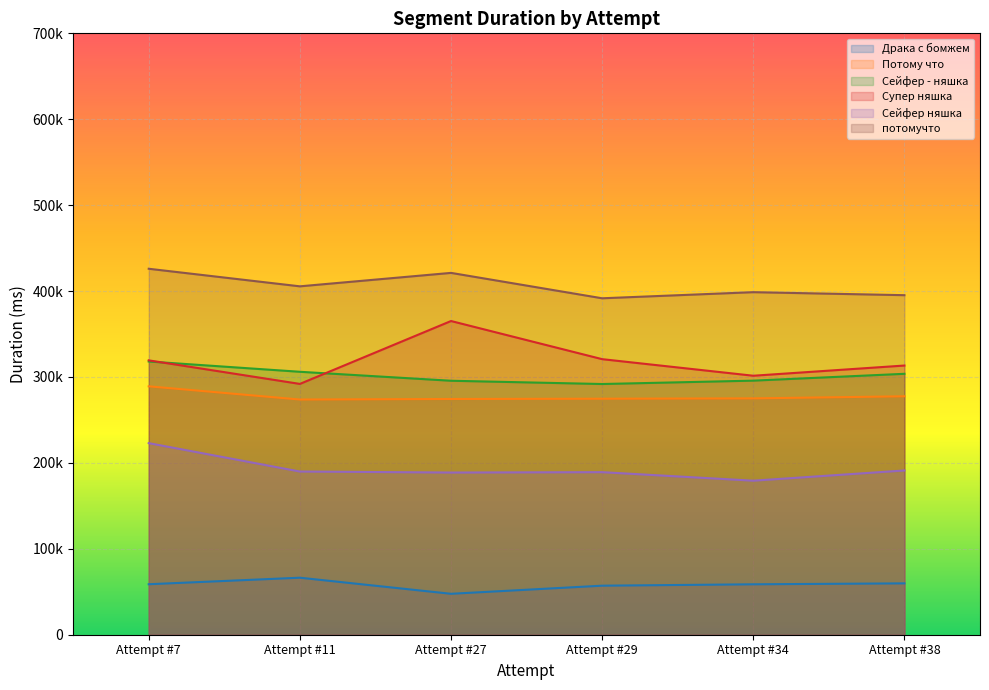

Between Attempt #11 and Attempt #34, which series saw the biggest shift?

Сейфер няшка